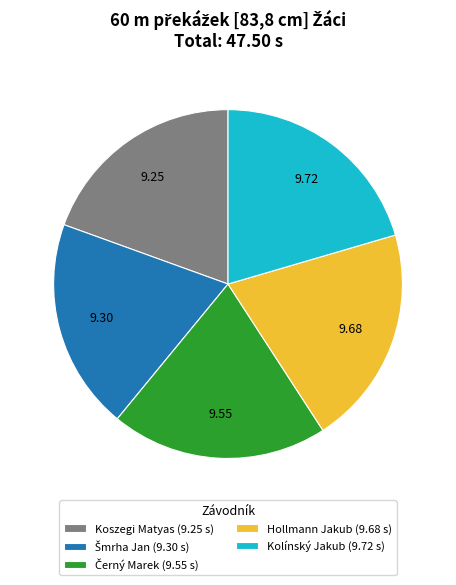

How many segments does this pie chart have?

5